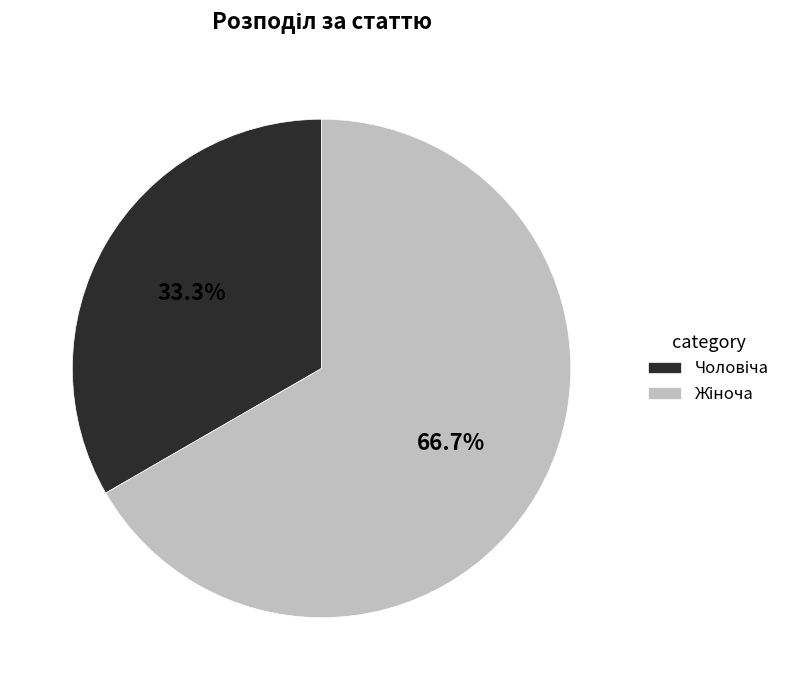

Does any single category account for the majority?

Yes